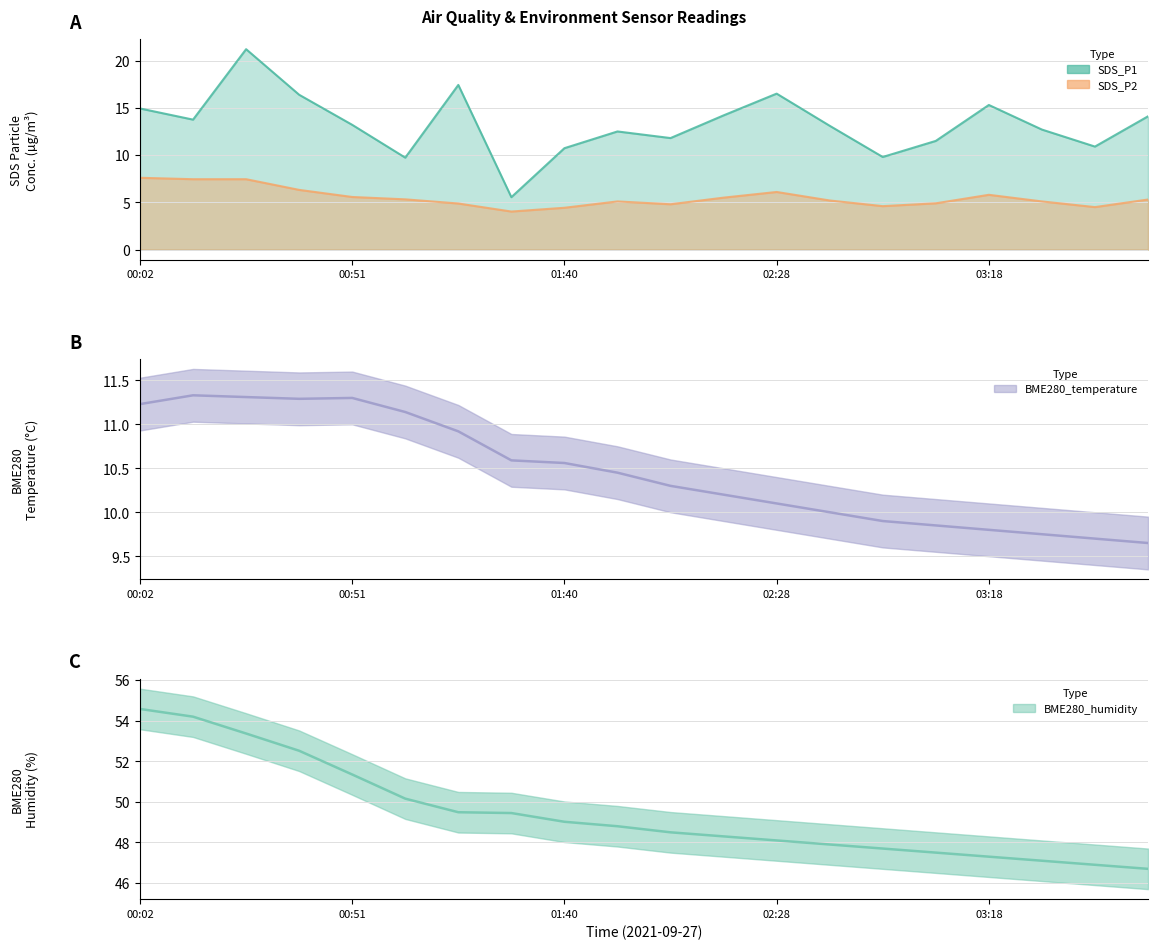

Reading left to right, list all the values displayed in this chart.

SDS_P1: 14.9	13.8	21.2	16.4	13.2	9.7	17.4	5.5	10.7	12.5	11.8	14.2	16.5	13.1	9.8	11.5	15.3	12.7	10.9	14.1
SDS_P2: 7.6	7.5	7.5	6.3	5.6	5.3	4.9	4.0	4.4	5.1	4.8	5.5	6.1	5.2	4.6	4.9	5.8	5.1	4.5	5.3
BME280_temperature: 11.2	11.3	11.3	11.3	11.3	11.1	10.9	10.6	10.6	10.4	10.3	10.2	10.1	10.0	9.9	9.8	9.8	9.8	9.7	9.7
BME280_humidity: 54.6	54.2	53.4	52.5	51.4	50.2	49.5	49.5	49.0	48.8	48.5	48.3	48.1	47.9	47.7	47.5	47.3	47.1	46.9	46.7